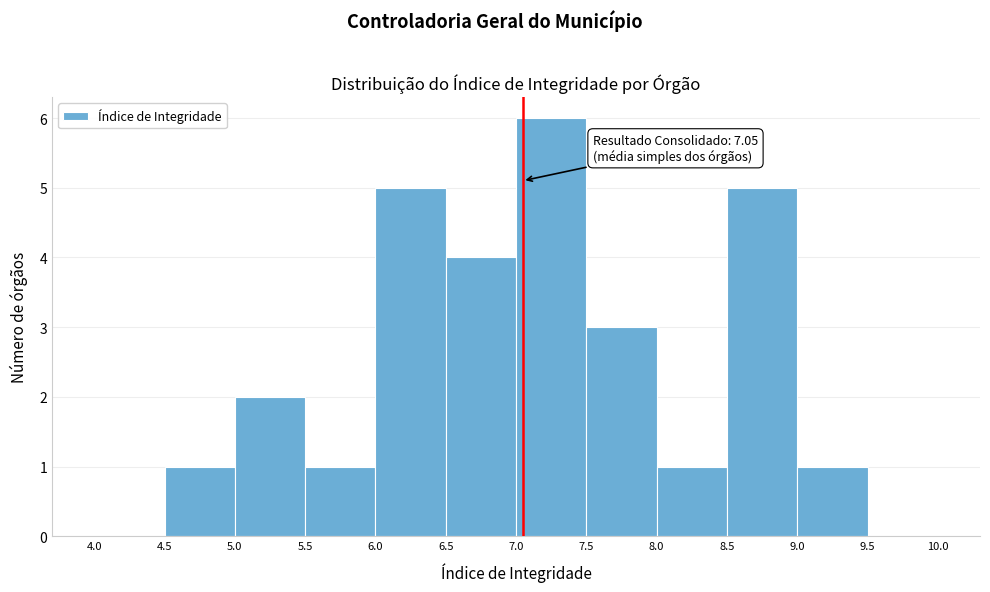

Over which range of the x-axis is the bar tallest?

7.0 to 7.5